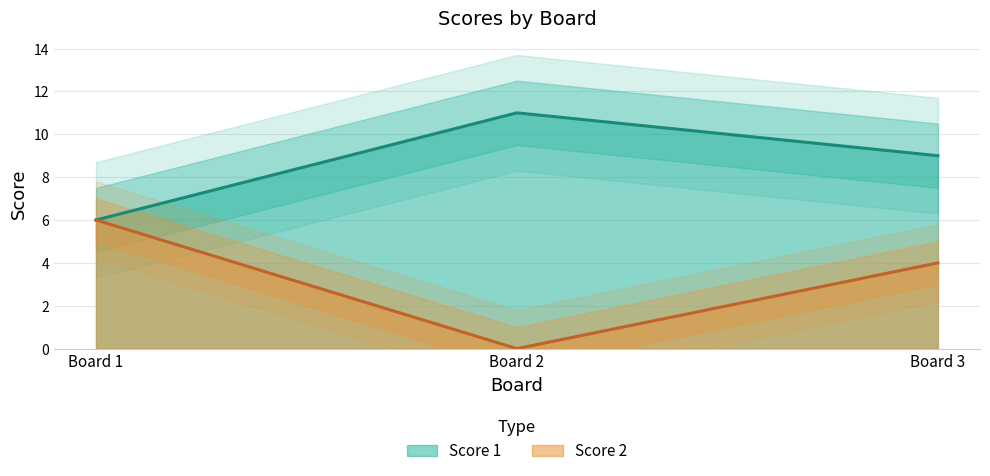

What is the average value of the Score 1 series?

9